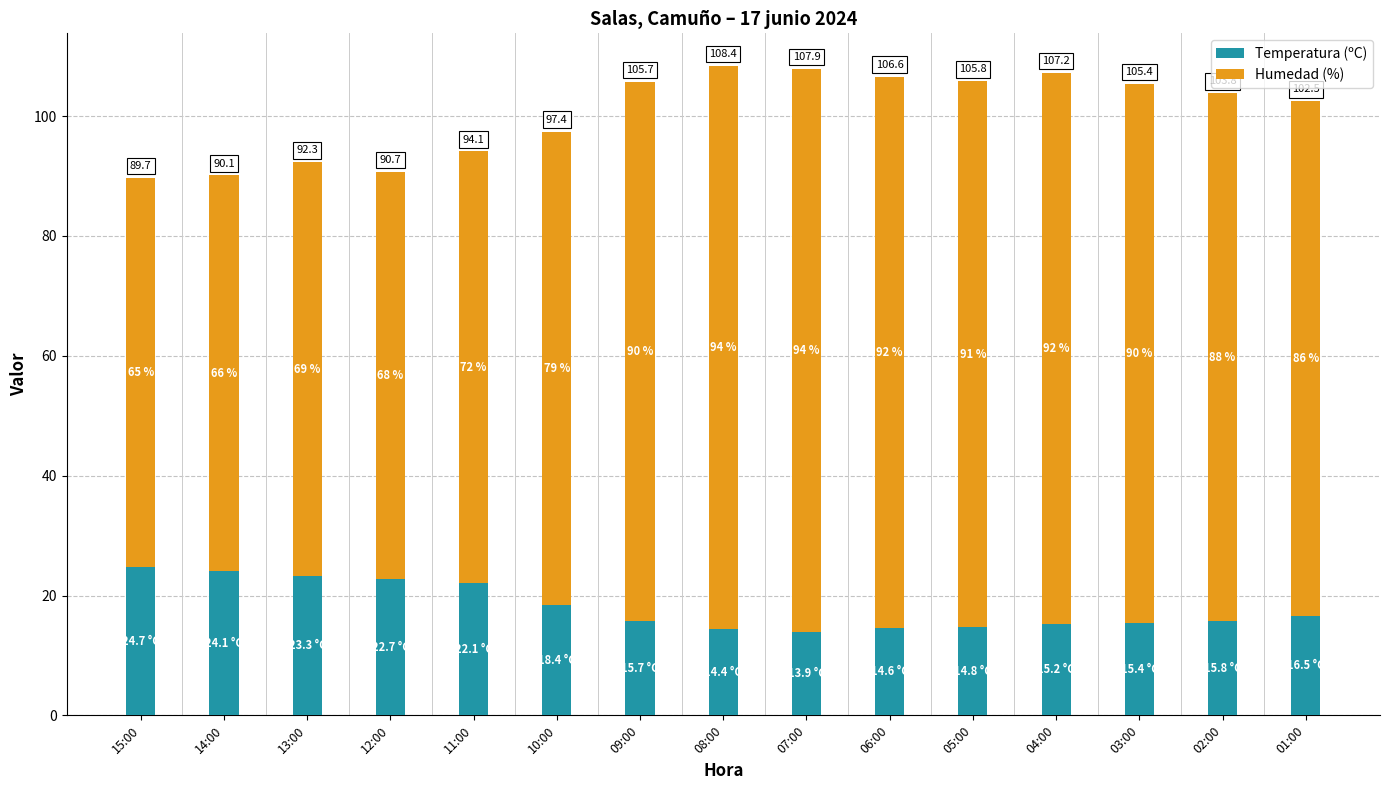

What is the sum of the Temperatura (ºC) values at 14:00 and 12:00?

46.8